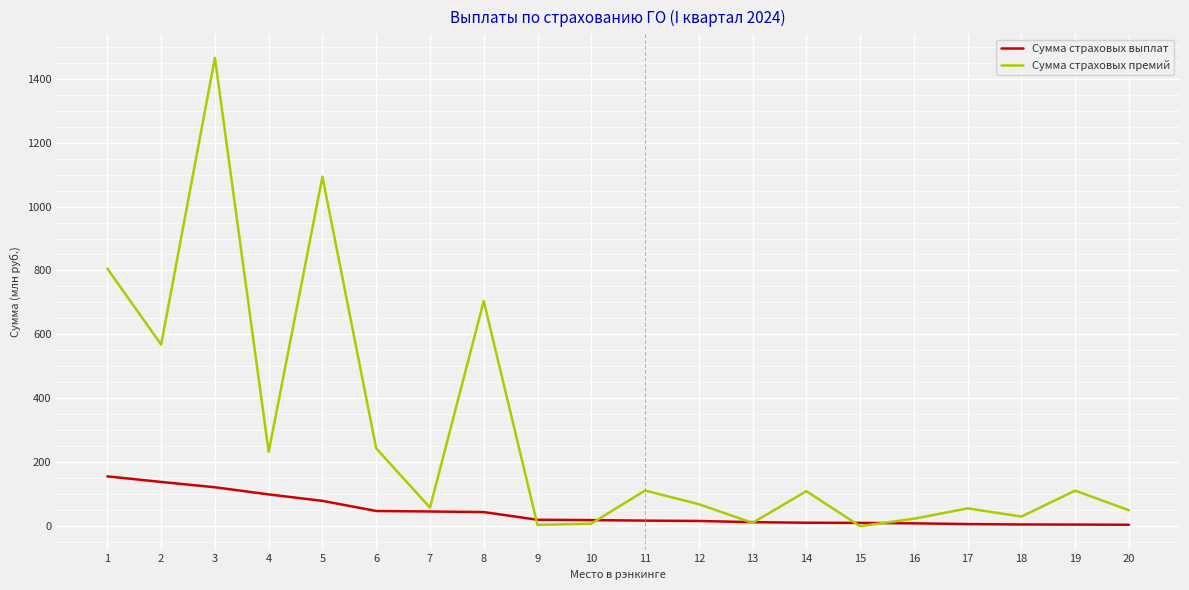

Which series has the widest spread of values?

Сумма страховых премий